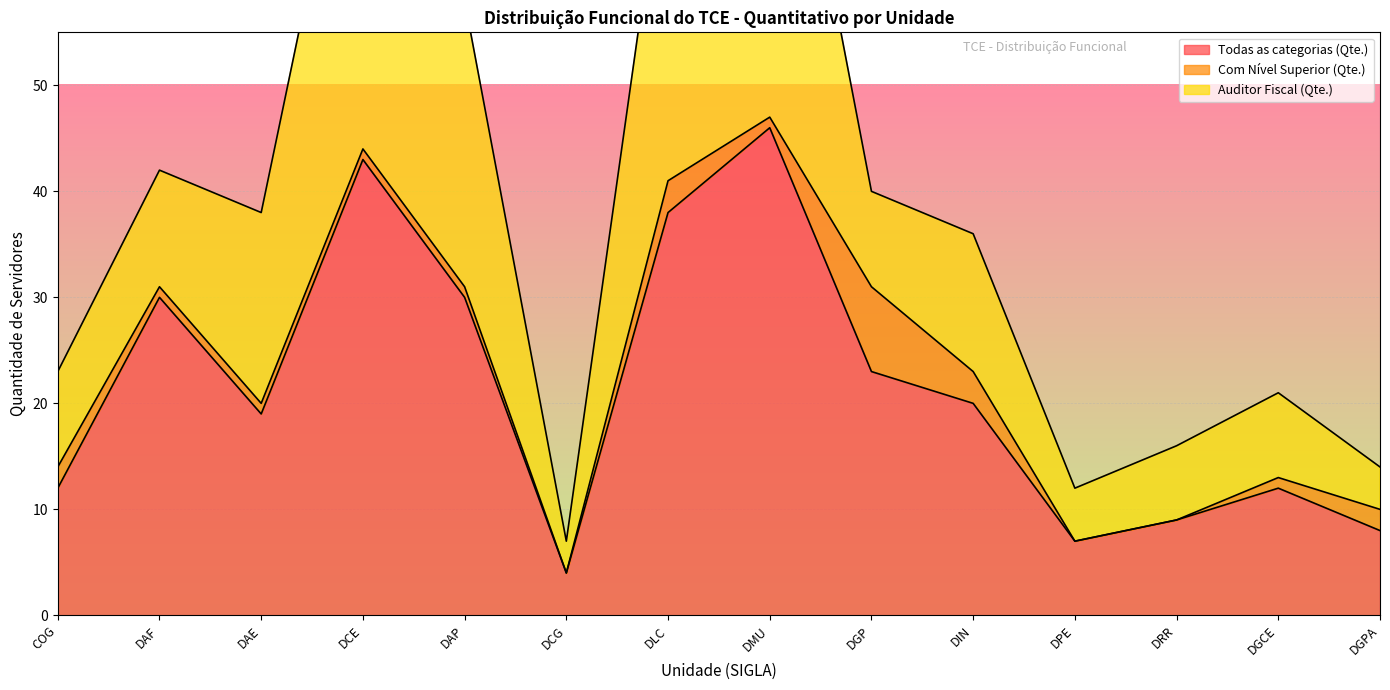

True or false: Auditor Fiscal (Qte.) and Com Nível Superior (Qte.) intersect in this chart.

False